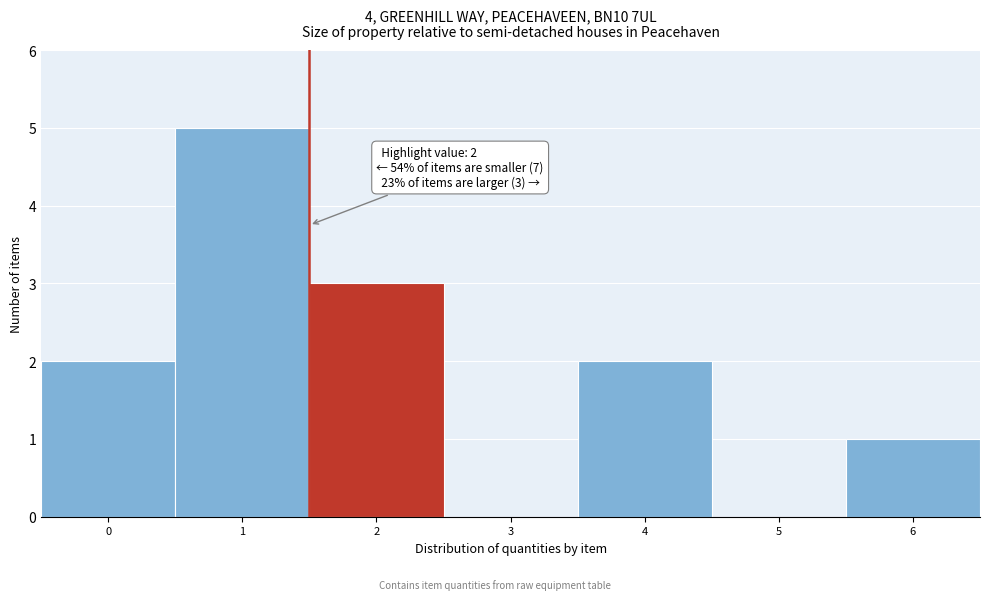

Reading left to right, transcribe all the data shown in this chart.

0=2	1=5	2=3	3=0	4=2	5=0	6=1